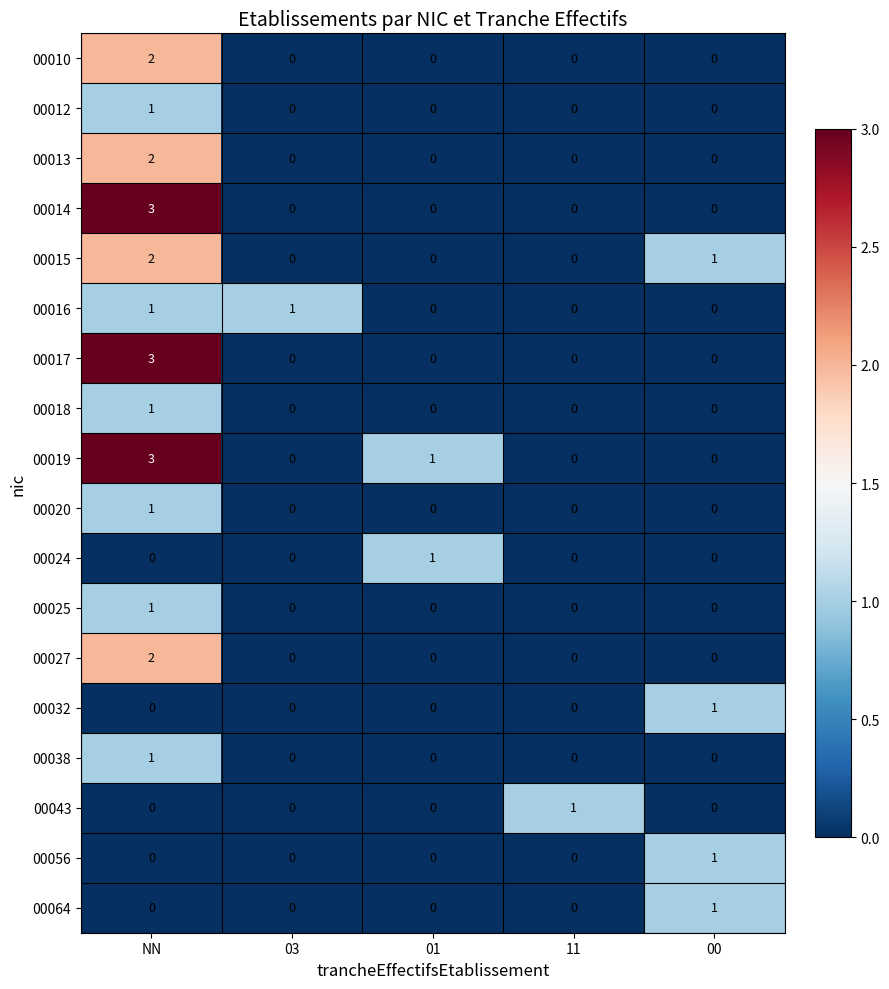

True or false: 00016 has a value of -1 at 00.

False